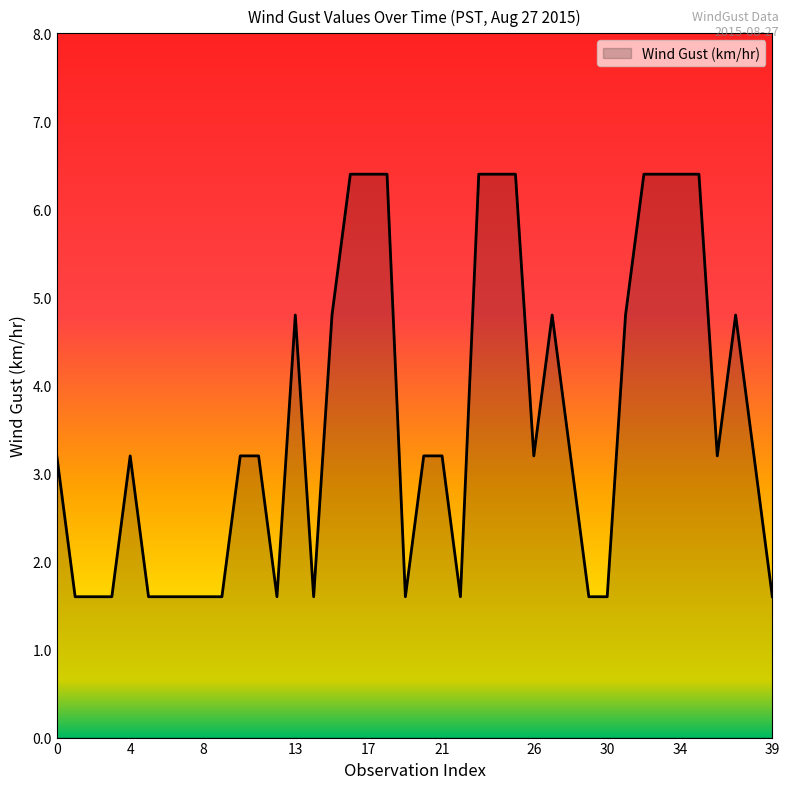

What is the maximum value shown in the chart?

6.4